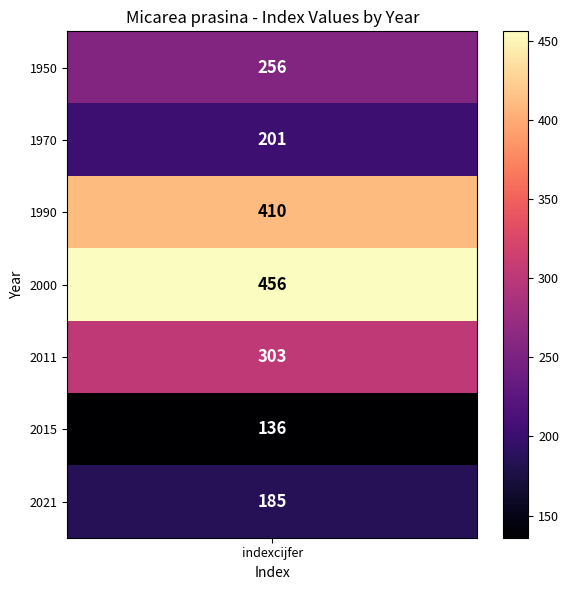

Which has a higher value, 1950 or 1970?

1950